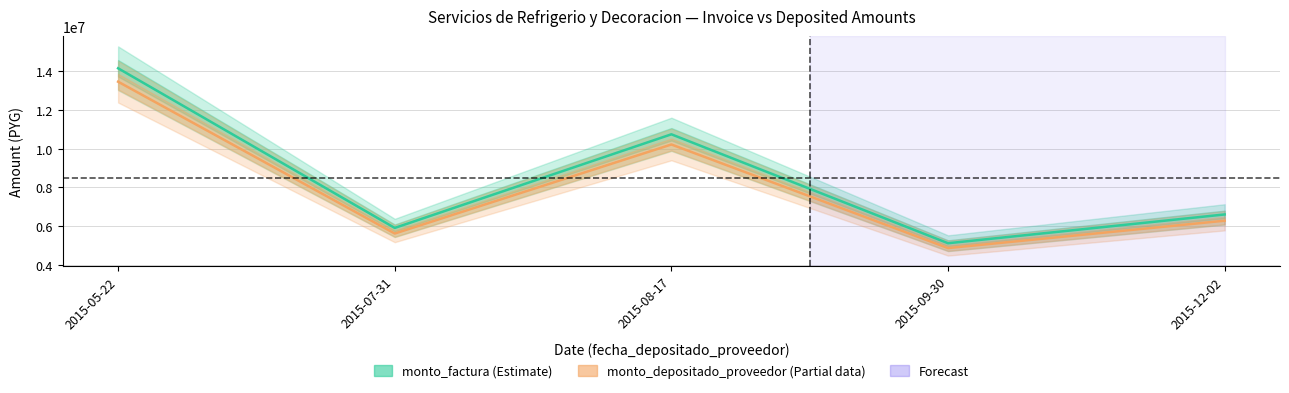

At which category is the sum across all series the highest?

2015-05-22